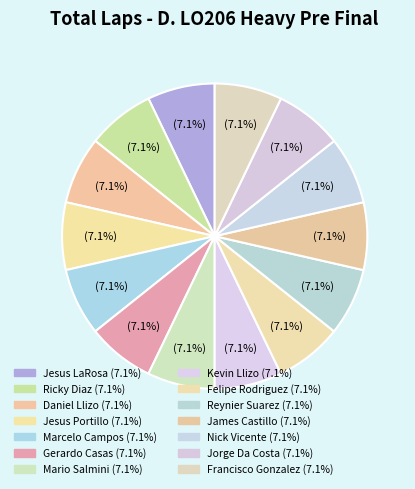

Count the number of slices in the pie.

14